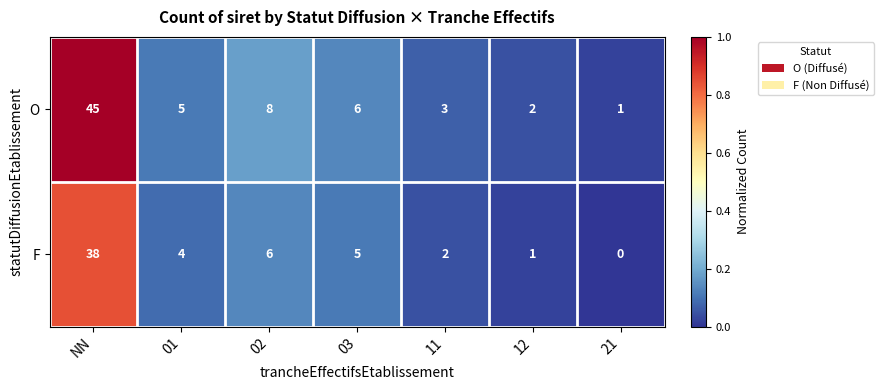

Reading left to right, transcribe all the data shown in this chart.

O: 45	5	8	6	3	2	1
F: 38	4	6	5	2	1	0